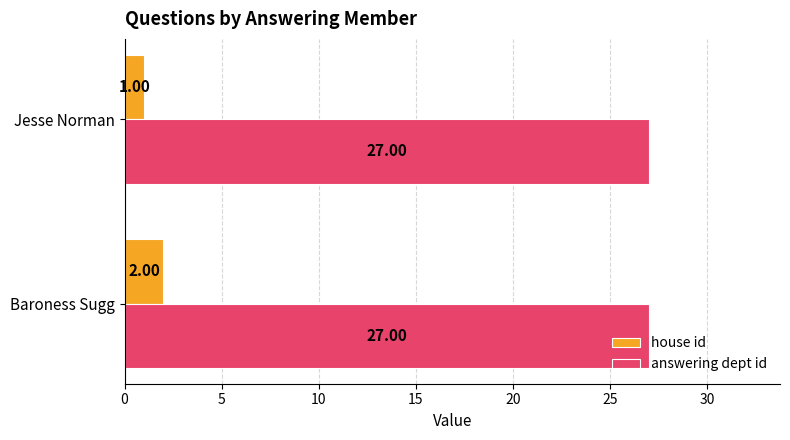

At Jesse Norman, list the series in order from largest to smallest.

answering dept id, house id